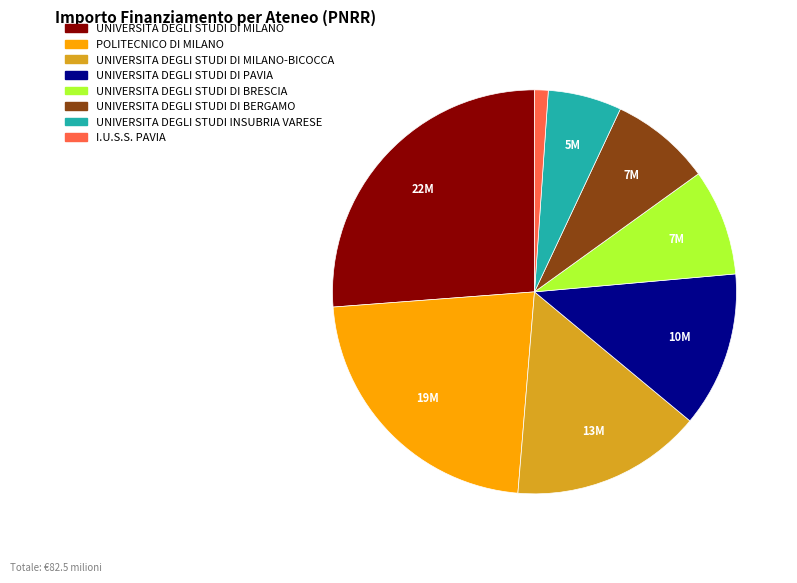

Is there any slice that represents more than half of the pie?

No